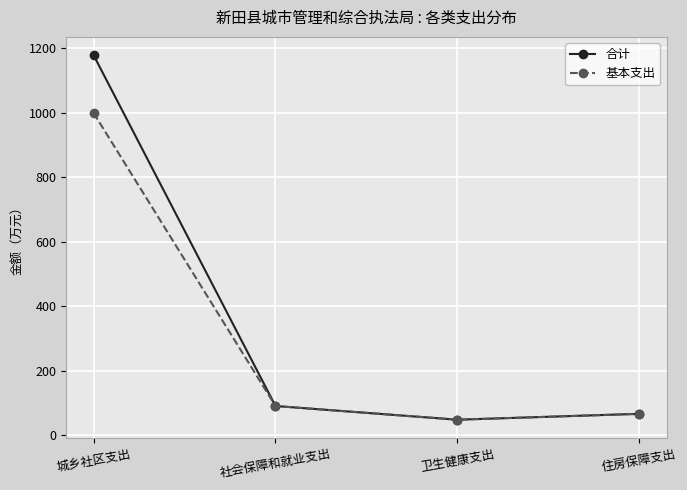

Which category has the highest value in the 基本支出 series?

城乡社区支出